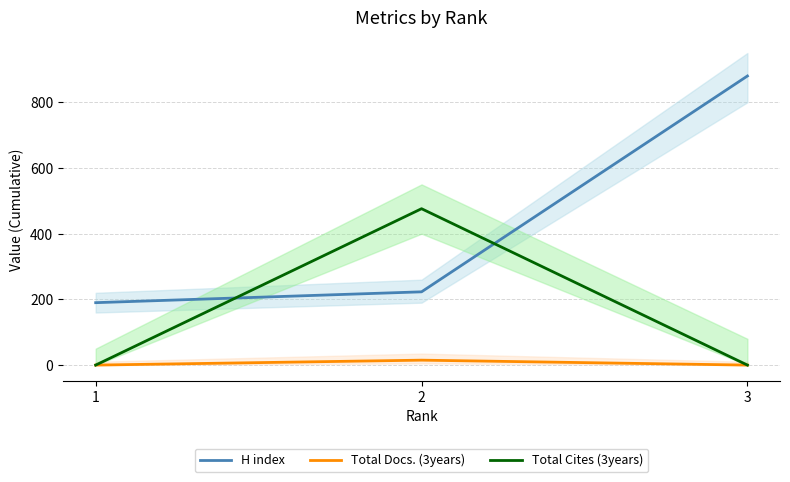

Reading left to right, what are all the values shown in this chart?

H index: 1=190	2=223	3=880
Total Docs. (3years): 1=0	2=15	3=0
Total Cites (3years): 1=0	2=476	3=0